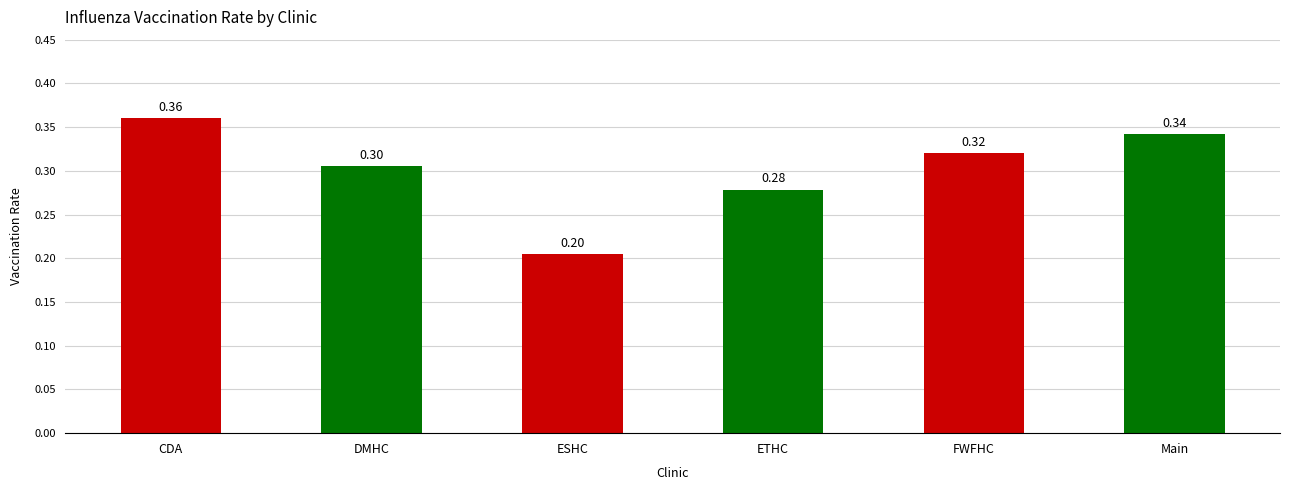

How many values are between 0 and 1?

6